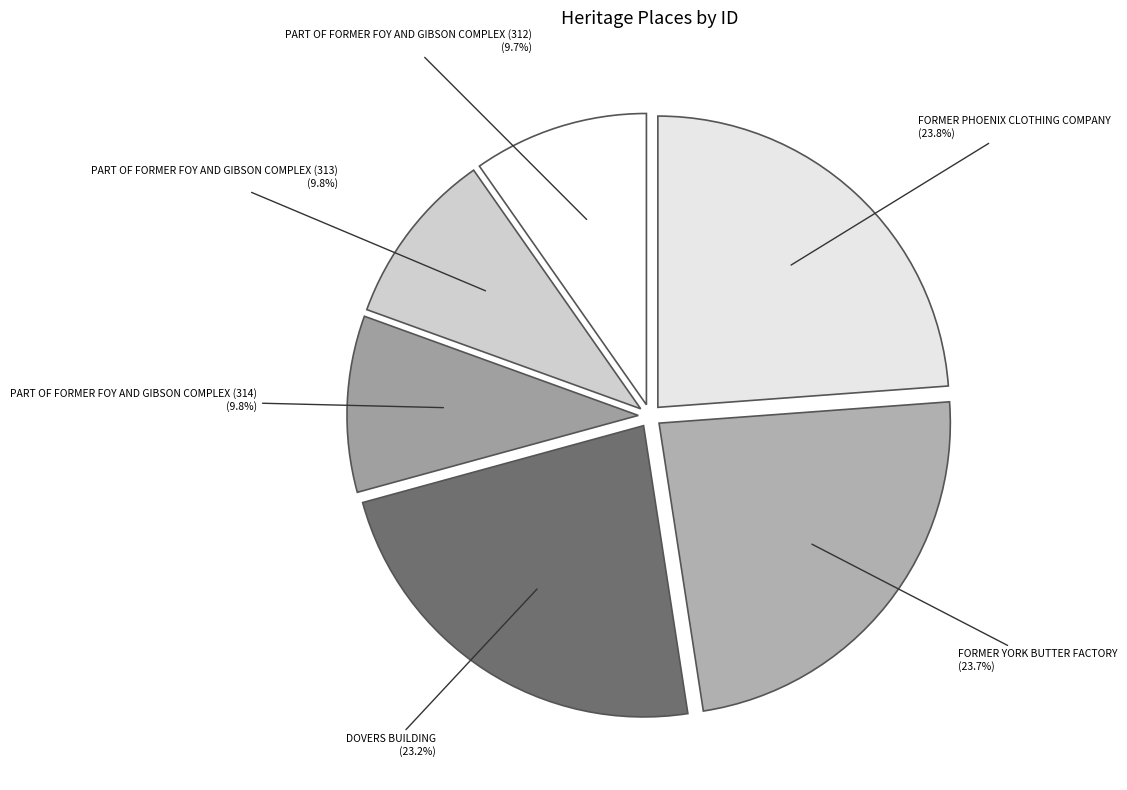

Is it true that DOVERS BUILDING is 23% of the pie?

True